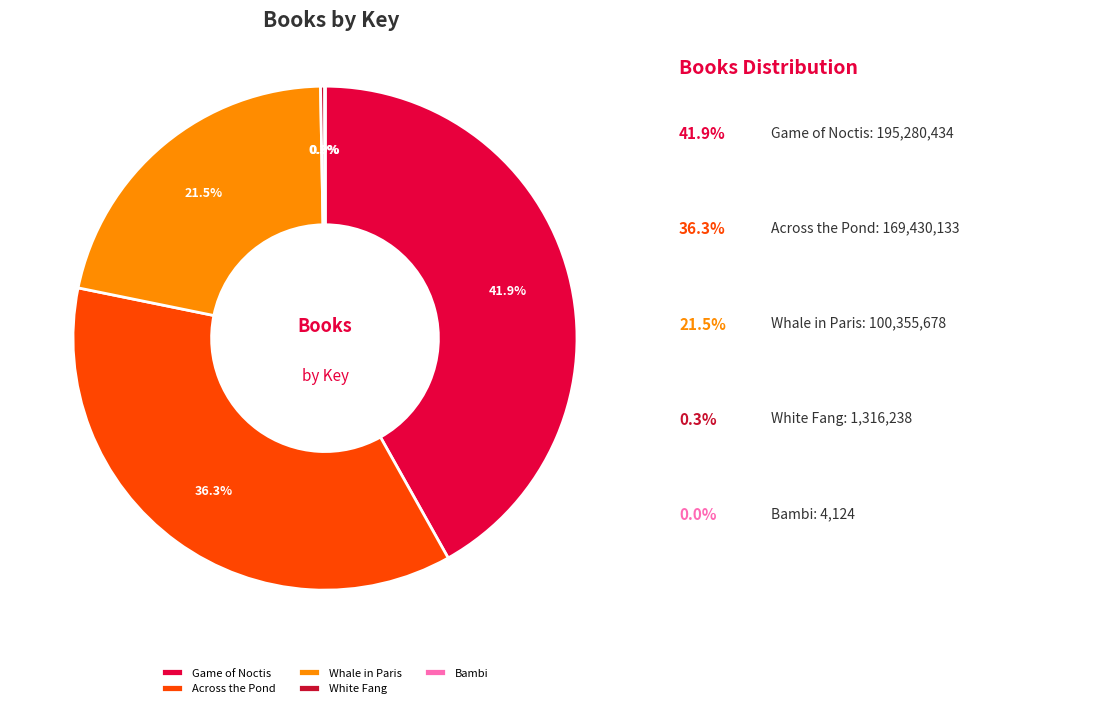

Which slice is the largest?

Game of Noctis